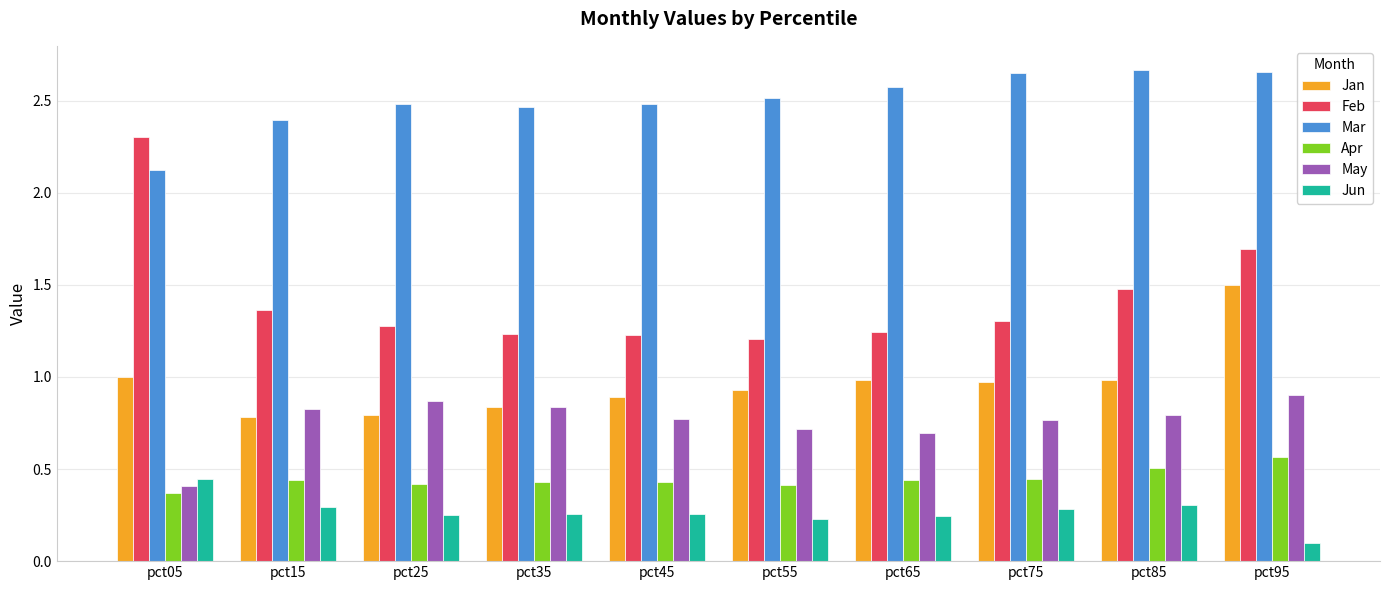

What are all the series names shown in the legend?

Jan, Feb, Mar, Apr, May, Jun